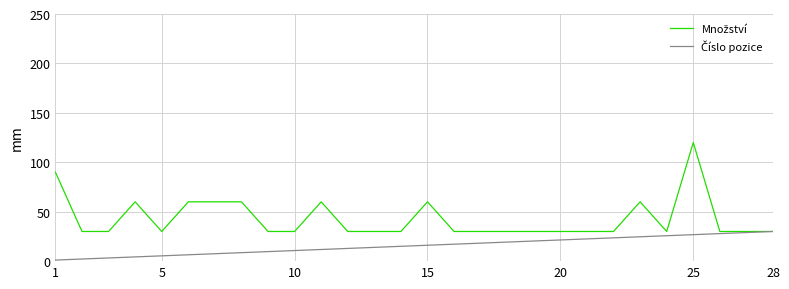

Is this an area chart (filled region under the line)?

No